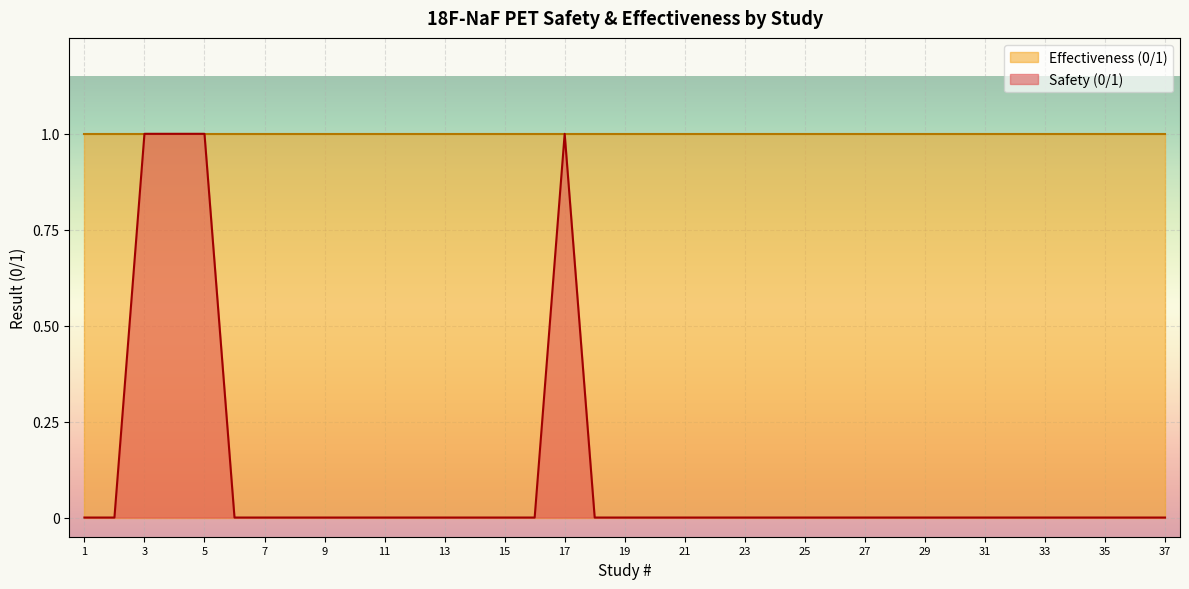

List the labels in order of value, largest first.

3, 4, 5, 17, 1, 2, 6, 7, 8, 9, 10, 11, 12, 13, 14, 15, 16, 18, 19, 20, 21, 22, 23, 24, 25, 26, 27, 28, 29, 30, 31, 32, 33, 34, 35, 36, 37